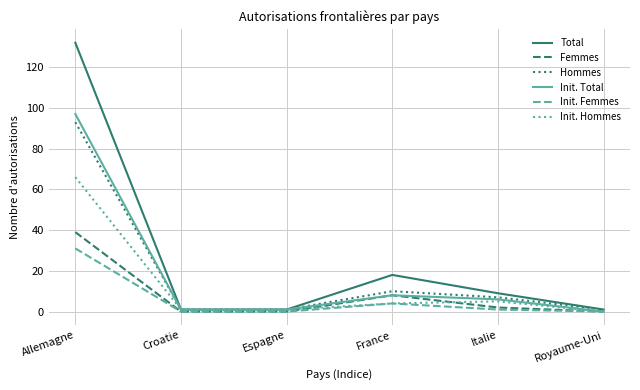

What position from the right is Croatie?

5